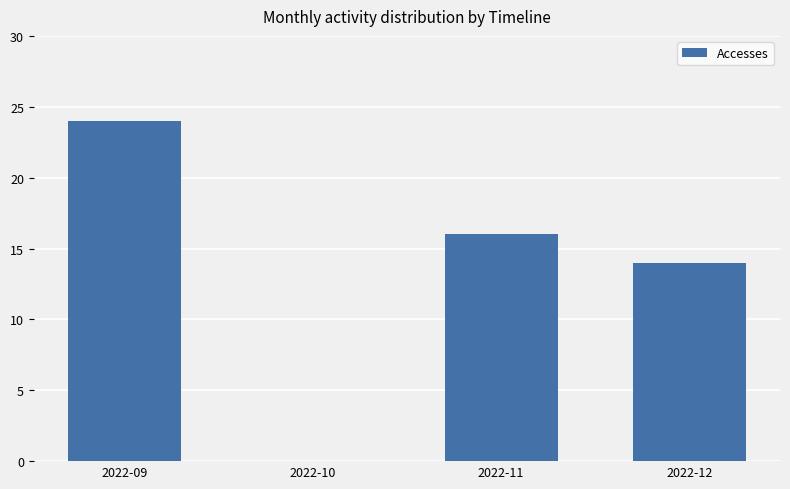

What is the sum of the values at 2022-12 and 2022-11?

30